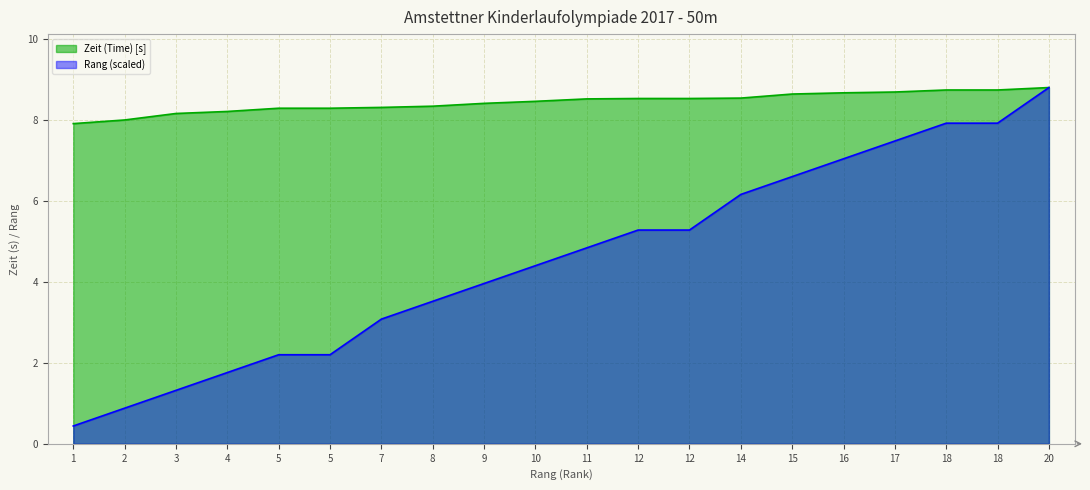

Is it true that Rang (Rank) equals 3.3 at 12?

False